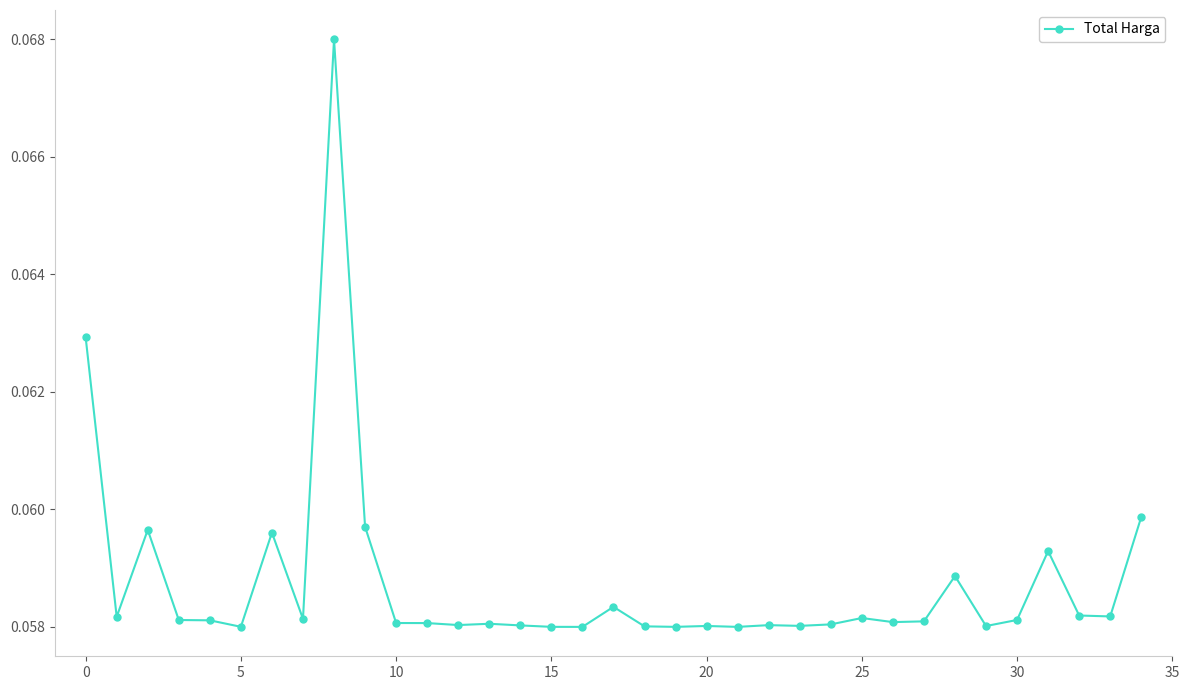

How many values are between 0 and 1?

35